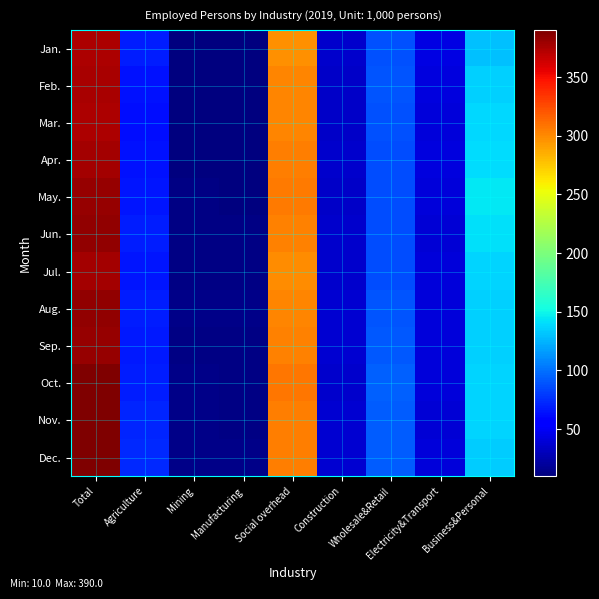

Reading left to right, transcribe all the data shown in this chart.

Jan.: Total=375	Agriculture=68	Mining=10	Manufacturing=10	Social overhead=297	Construction=36	Wholesale&Retail=88	Electricity&Transport=43	Business&Personal=130
Feb.: Total=376	Agriculture=64	Mining=11	Manufacturing=11	Social overhead=302	Construction=35	Wholesale&Retail=90	Electricity&Transport=42	Business&Personal=135
Mar.: Total=375	Agriculture=63	Mining=11	Manufacturing=11	Social overhead=301	Construction=34	Wholesale&Retail=88	Electricity&Transport=40	Business&Personal=138
Apr.: Total=378	Agriculture=64	Mining=11	Manufacturing=10	Social overhead=304	Construction=36	Wholesale&Retail=86	Electricity&Transport=42	Business&Personal=140
May.: Total=382	Agriculture=65	Mining=12	Manufacturing=11	Social overhead=306	Construction=34	Wholesale&Retail=87	Electricity&Transport=41	Business&Personal=144
Jun.: Total=383	Agriculture=68	Mining=12	Manufacturing=12	Social overhead=303	Construction=36	Wholesale&Retail=86	Electricity&Transport=39	Business&Personal=141
Jul.: Total=377	Agriculture=66	Mining=12	Manufacturing=12	Social overhead=299	Construction=36	Wholesale&Retail=86	Electricity&Transport=41	Business&Personal=137
Aug.: Total=384	Agriculture=68	Mining=14	Manufacturing=13	Social overhead=301	Construction=37	Wholesale&Retail=89	Electricity&Transport=41	Business&Personal=135
Sep.: Total=382	Agriculture=67	Mining=12	Manufacturing=12	Social overhead=303	Construction=37	Wholesale&Retail=91	Electricity&Transport=40	Business&Personal=135
Oct.: Total=389	Agriculture=69	Mining=13	Manufacturing=12	Social overhead=308	Construction=36	Wholesale&Retail=94	Electricity&Transport=41	Business&Personal=137
Nov.: Total=389	Agriculture=71	Mining=13	Manufacturing=12	Social overhead=305	Construction=37	Wholesale&Retail=93	Electricity&Transport=39	Business&Personal=137
Dec.: Total=390	Agriculture=73	Mining=13	Manufacturing=13	Social overhead=304	Construction=38	Wholesale&Retail=92	Electricity&Transport=40	Business&Personal=134